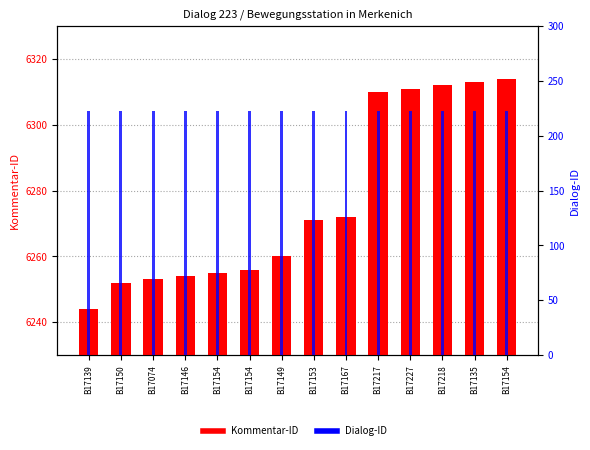

True or false: Dialog-ID has a value of 223 at B17135.

True